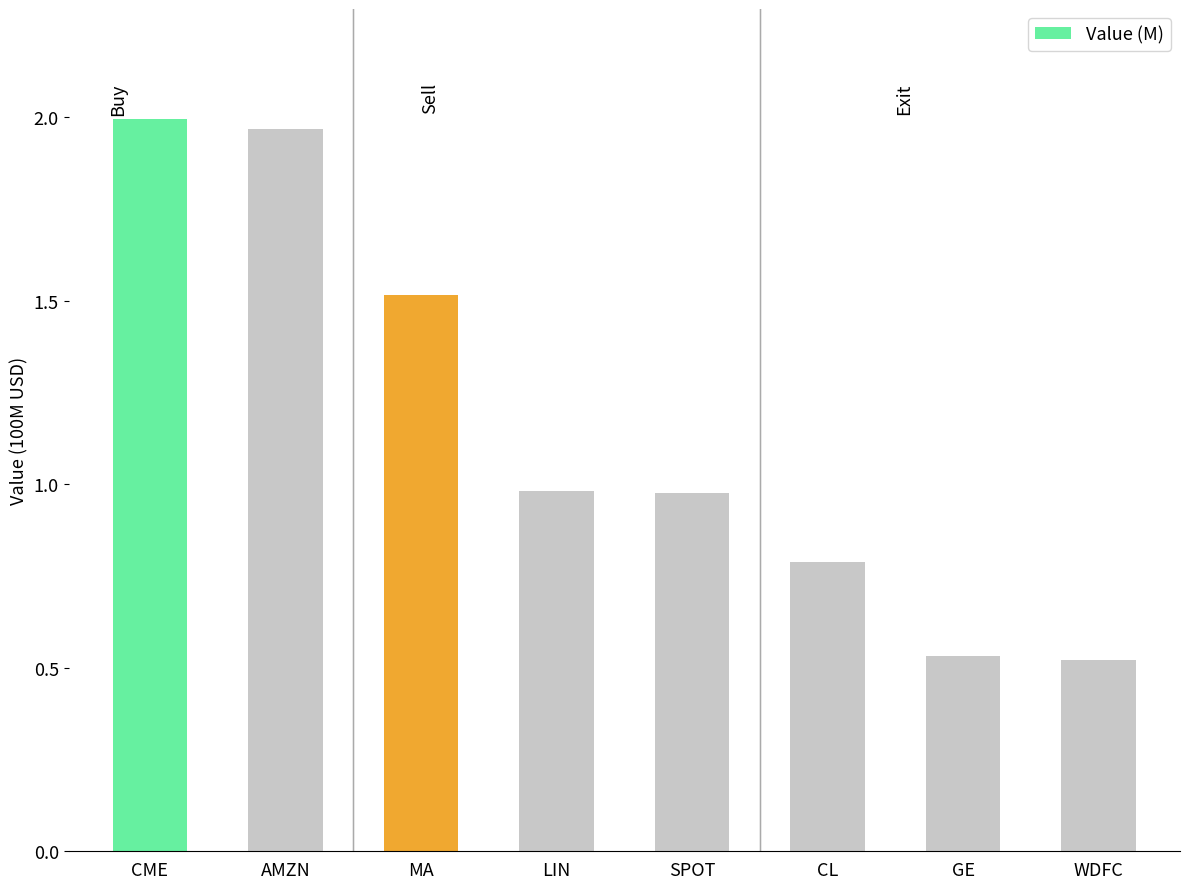

What is the label of the 7th bar from the left?

GE